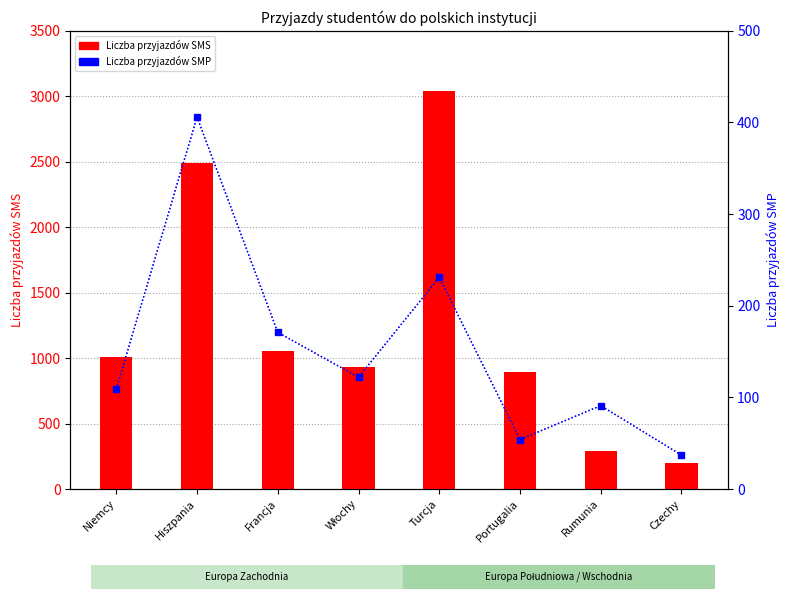

At Portugalia, list the series in order from largest to smallest.

Liczba przyjazdów SMS, Liczba przyjazdów SMP